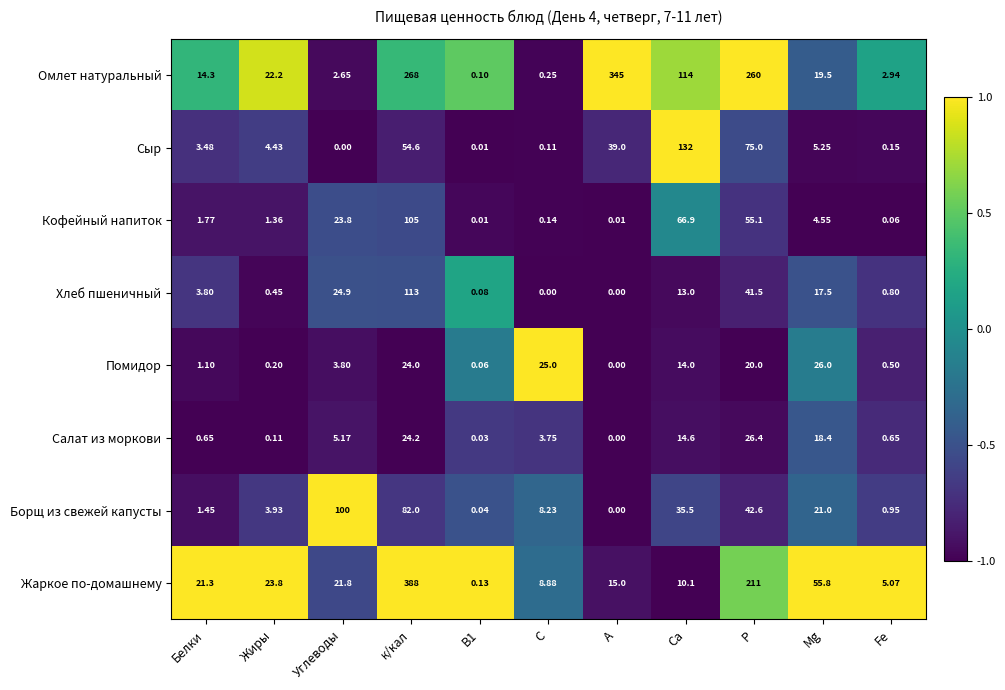

Rank the series by their maximum value, from highest to lowest.

Жаркое по-домашнему, Омлет натуральный, Сыр, Хлеб пшеничный, Кофейный напиток, Борщ из свежей капусты, Салат из моркови, Помидор